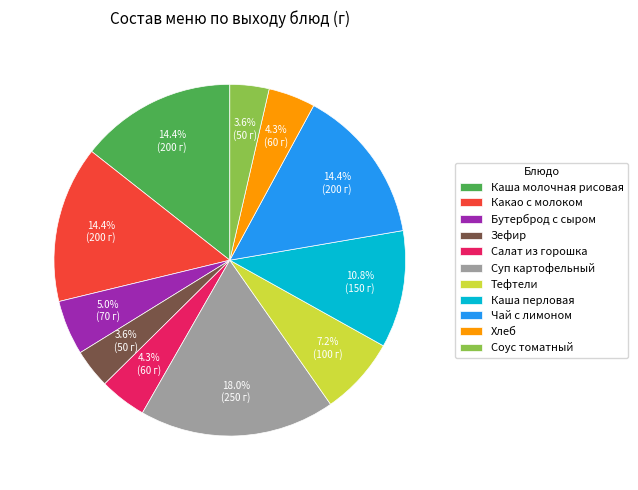

To the nearest percent, what is the combined percentage of Какао с молоком and Каша перловая?

25%